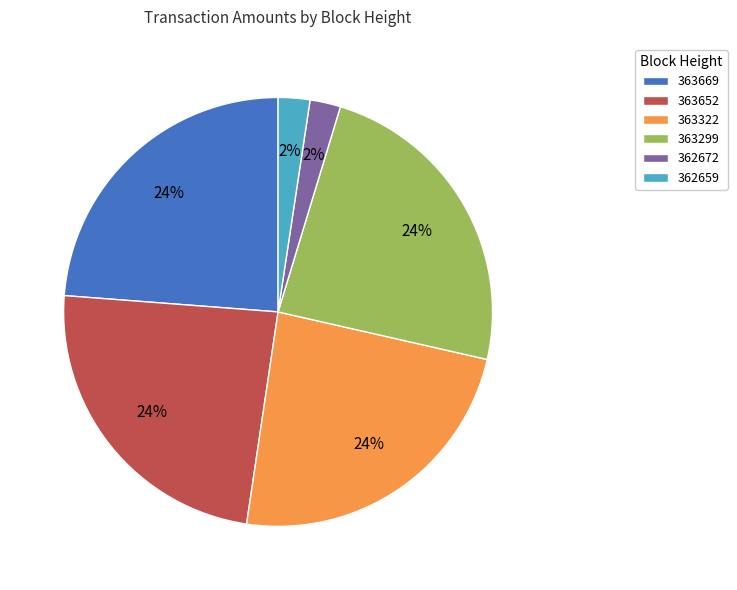

Is there a majority slice in this chart?

No